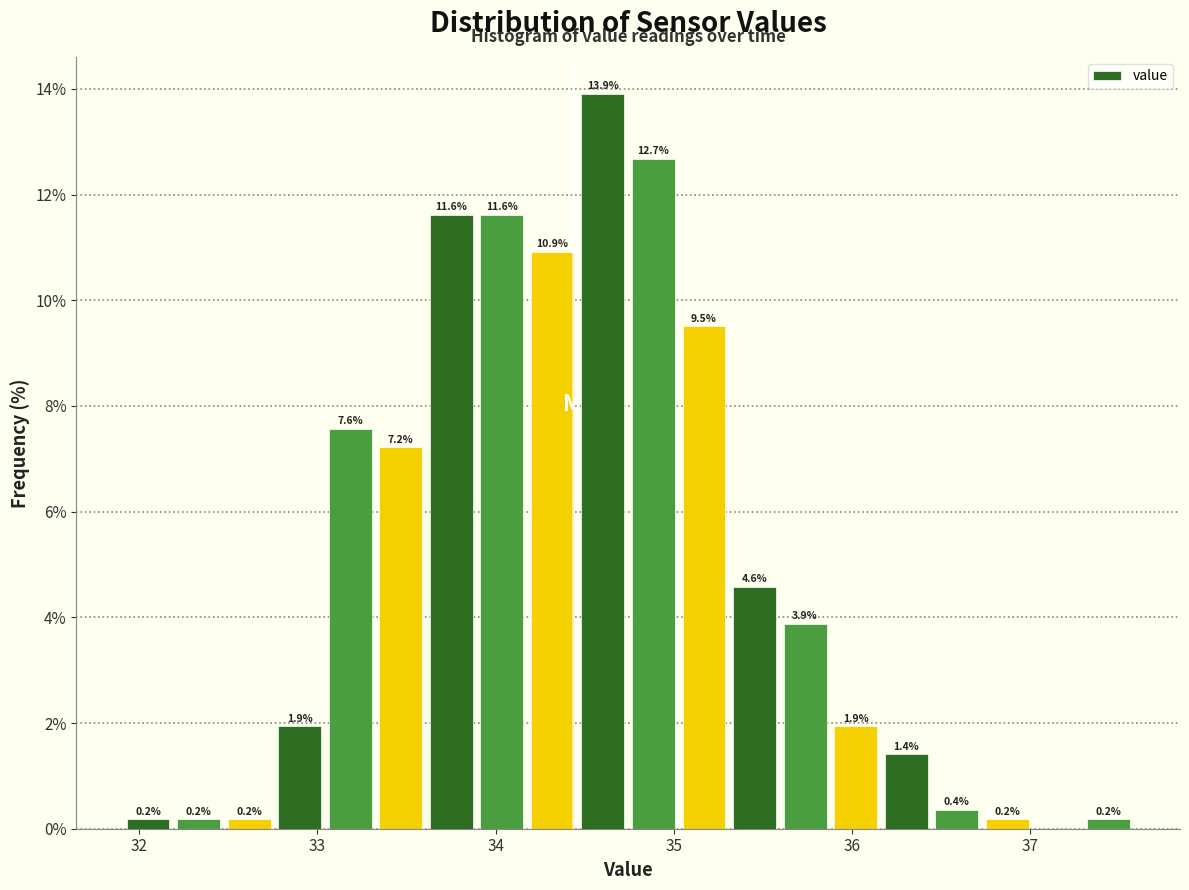

Around what value on the x-axis is the tallest bar? Give the approximate position of its centre, as read against the axis.

34.6